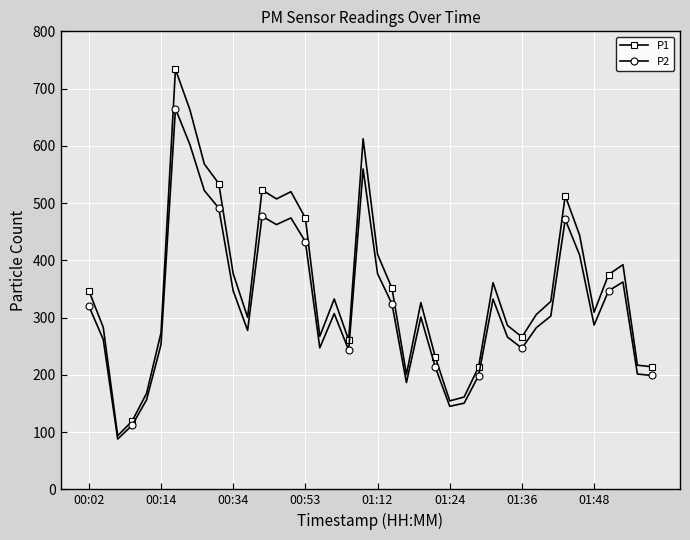

What is the lowest value of the P1 series?

93.7